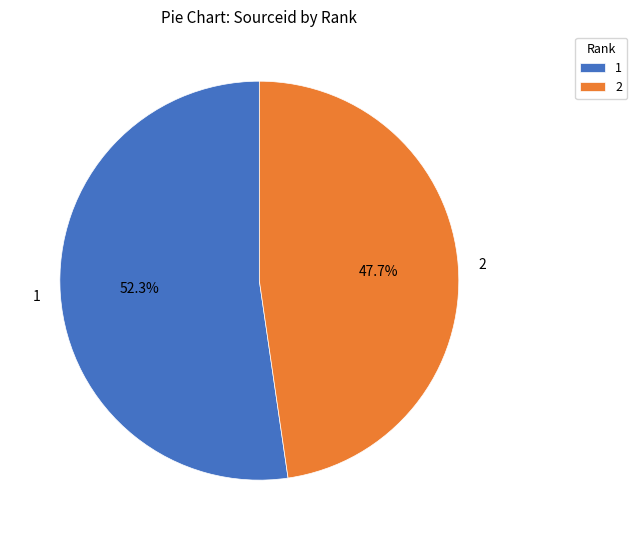

Which category has the smallest portion of the pie?

2